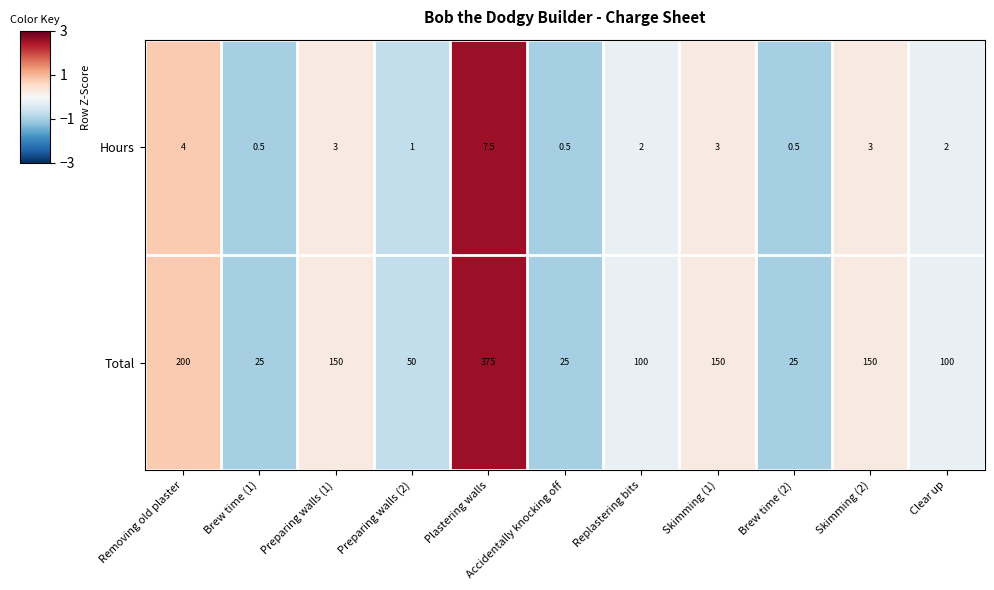

The Hours series shows 0.5 at Accidentally knocking off. True or false?

True